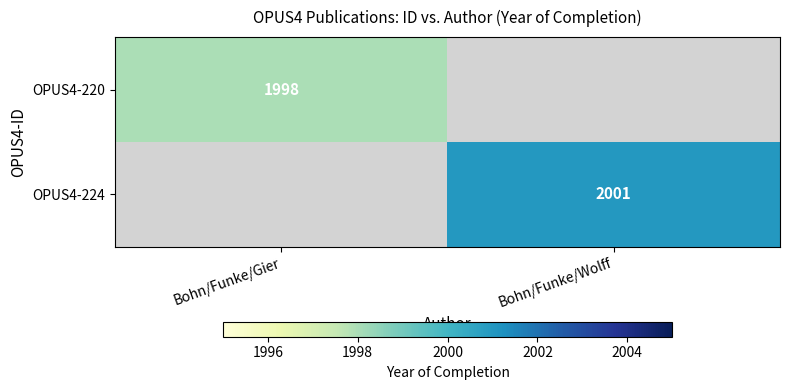

The OPUS4-224 series shows 2001 at Bohn/Funke/Wolff. True or false?

True